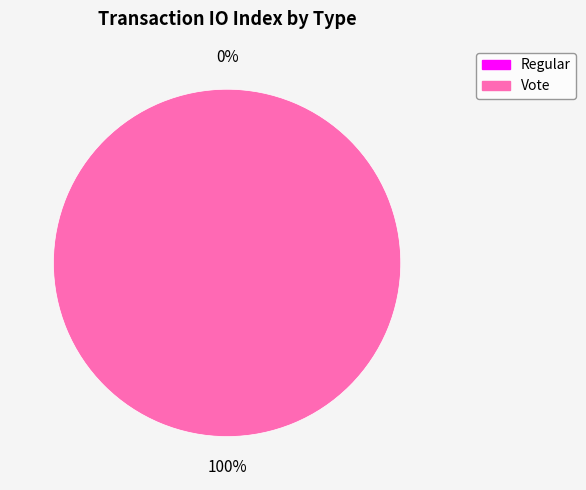

What is the smallest slice in the pie chart?

Regular